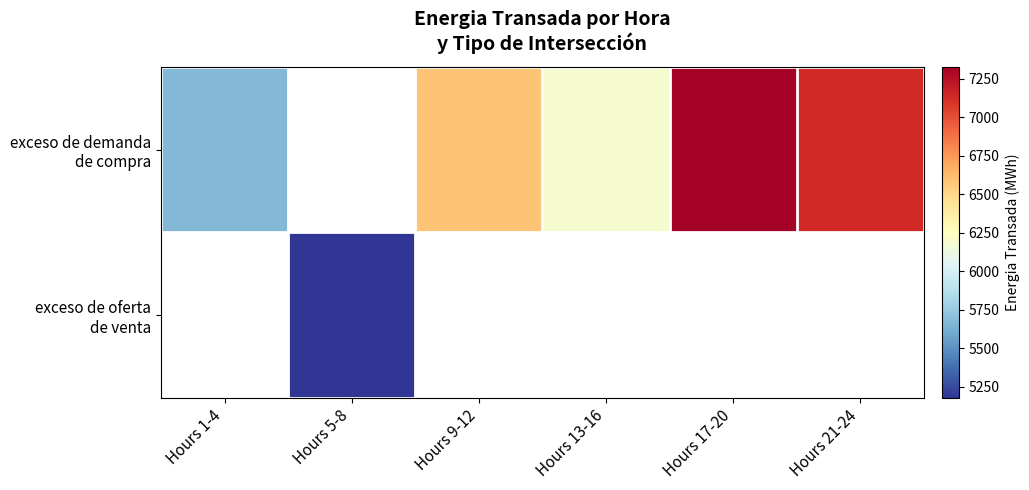

At which category does the chart reach its peak across all series?

Hours 17-20